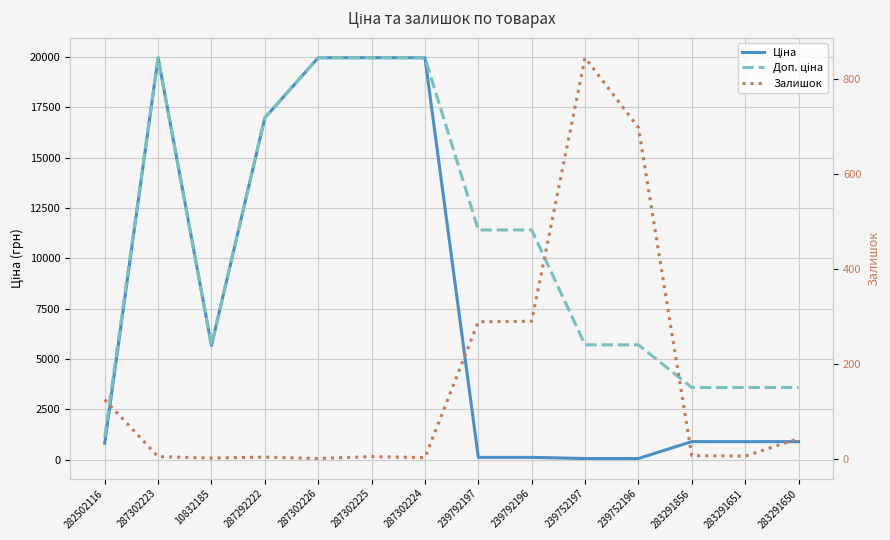

What are all the series names shown in the legend?

Ціна, Доп. ціна, Залишок